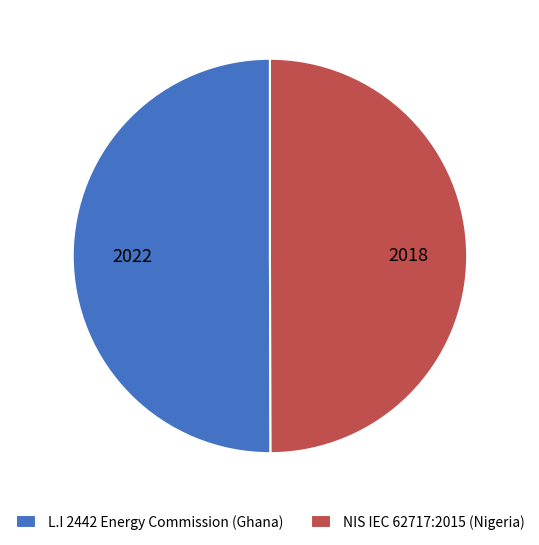

How many segments does this pie chart have?

2